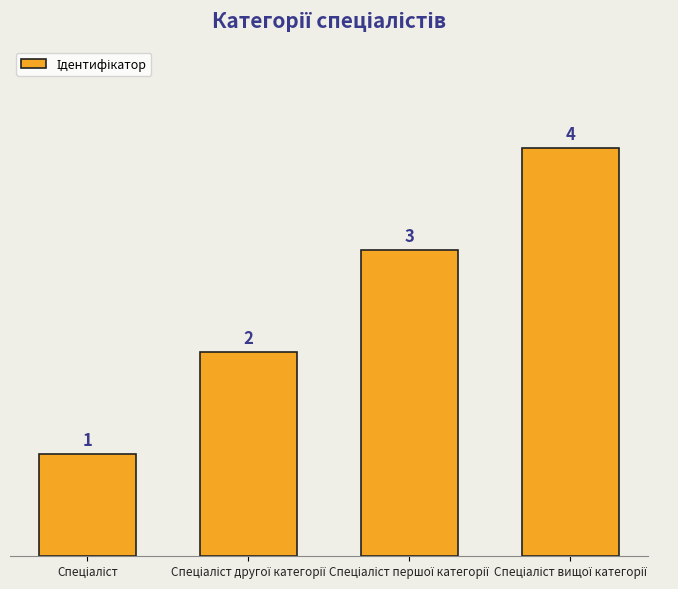

What is the greatest value displayed?

4